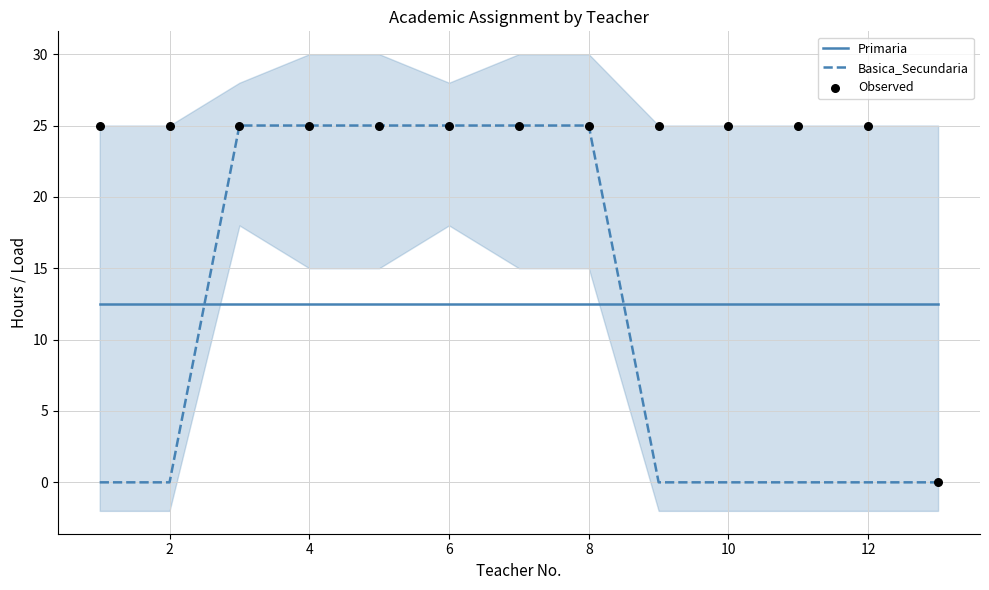

Which series reaches the maximum Y coordinate?

Basica_Secundaria